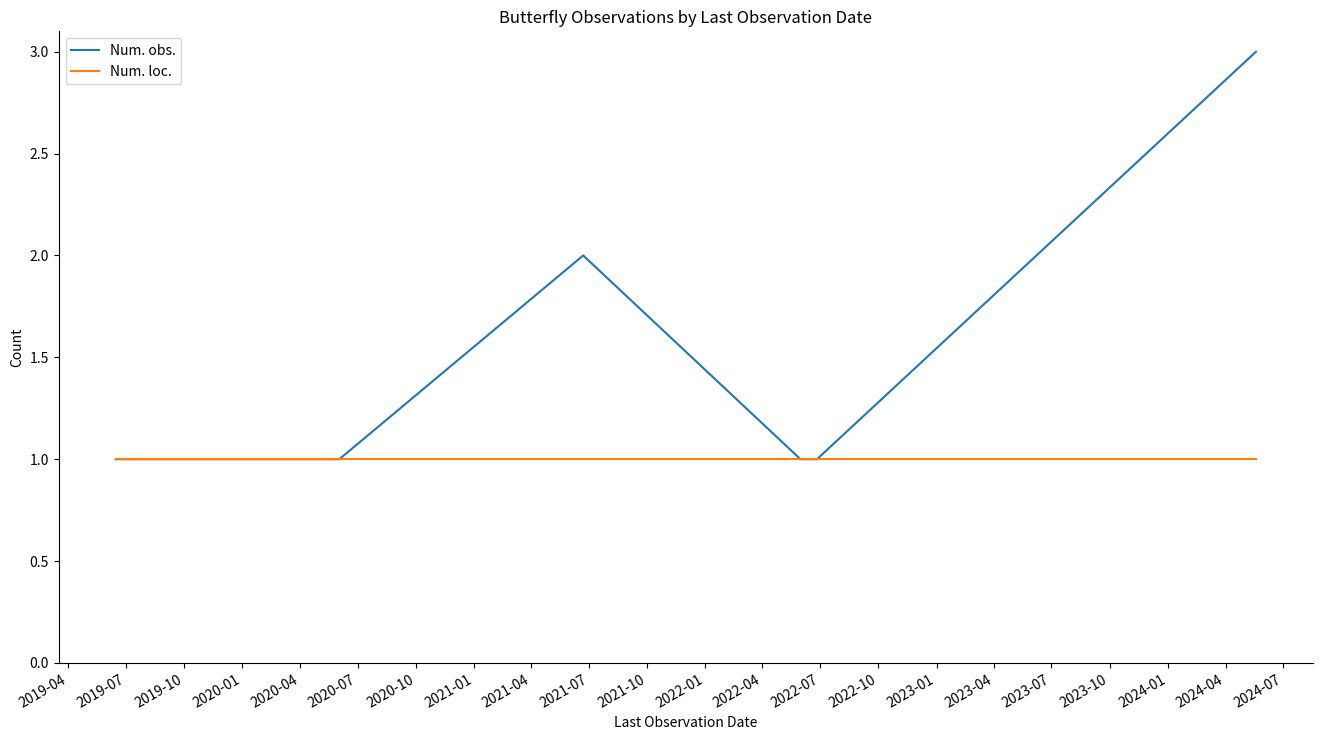

Which series has the largest range (max minus min)?

Num. obs.